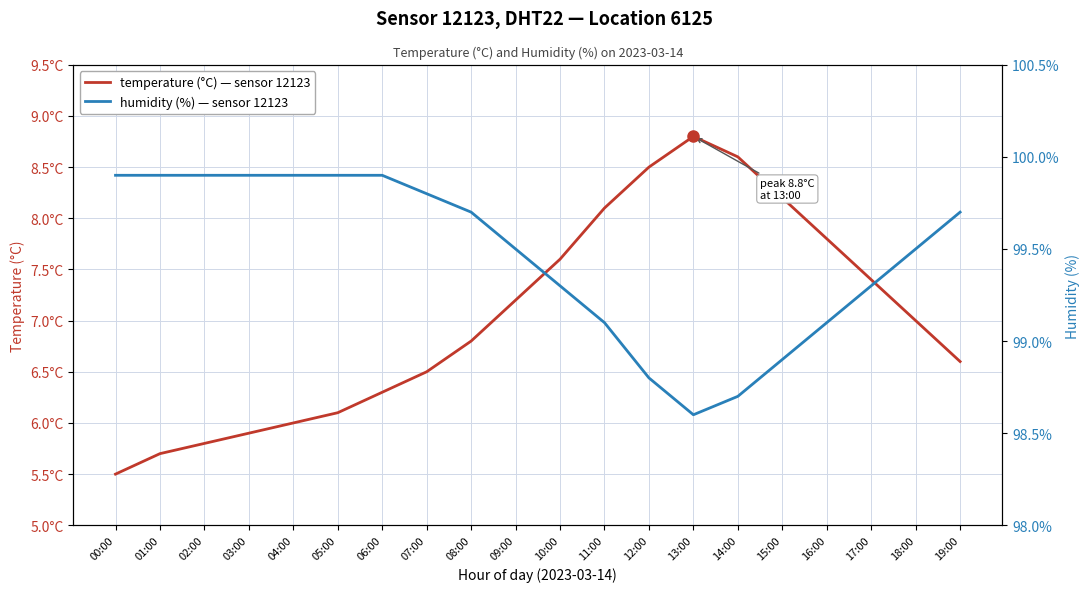

What is the lowest value of the humidity (%) series?

98.6